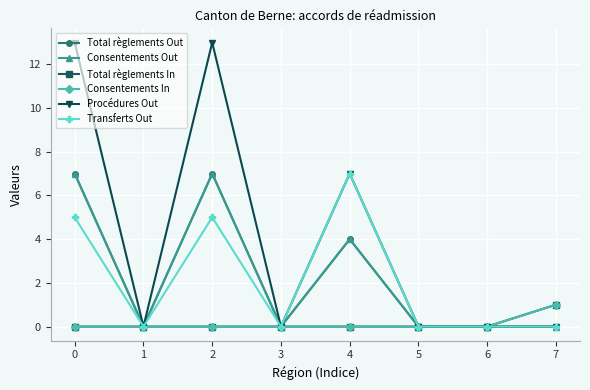

What is the difference between the maximum and minimum values in the Consentements In series?

1